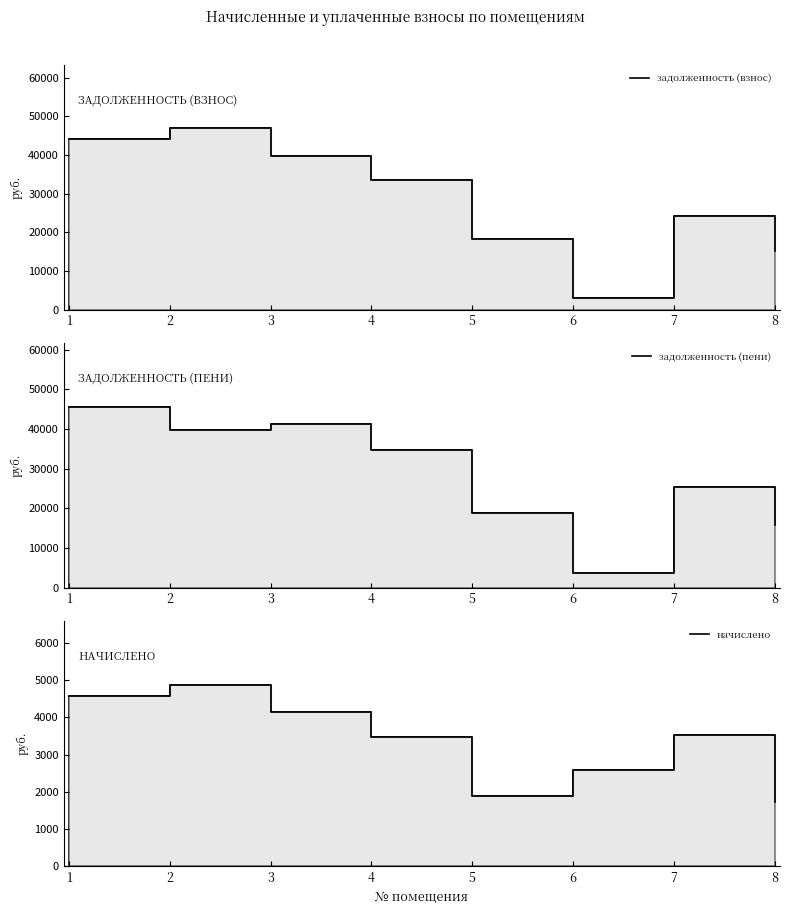

What is the sum of the задолженность (взнос) values at 1 and 8?

59381.9